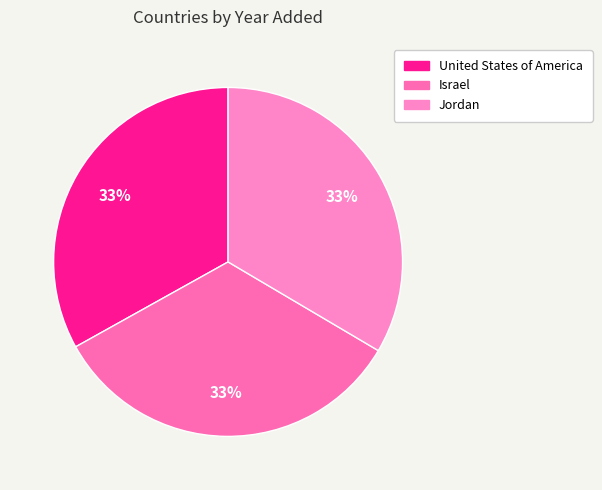

What is the largest slice in the pie chart?

Jordan